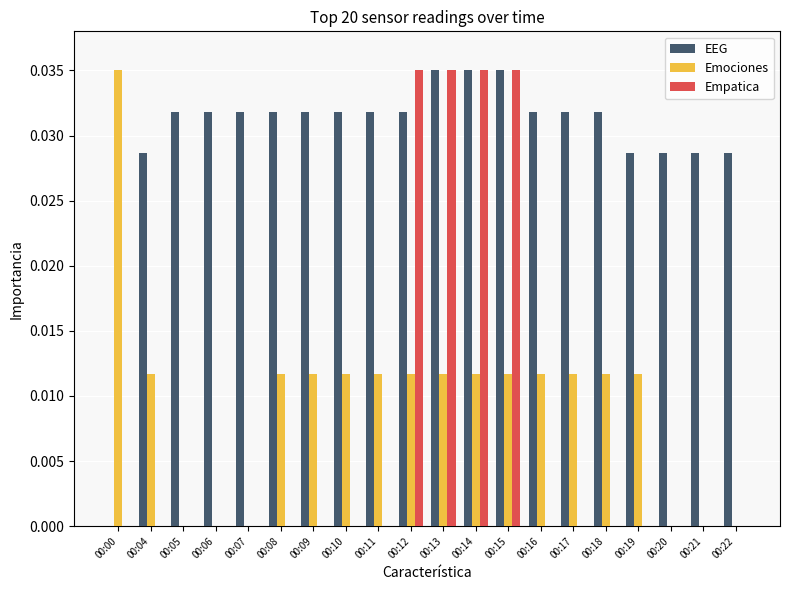

How many Empatica values are between 0 and 1?

20